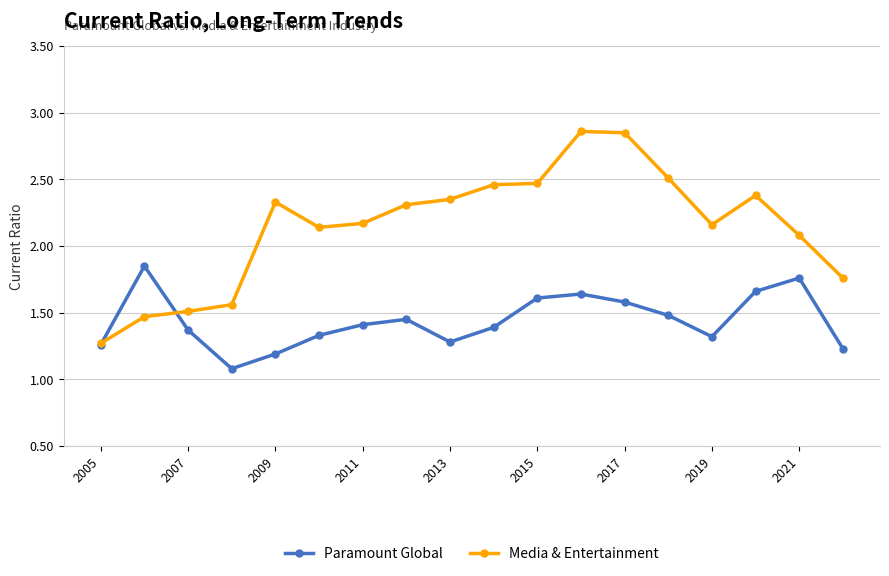

How many values in the Media & Entertainment series are below 2?

5